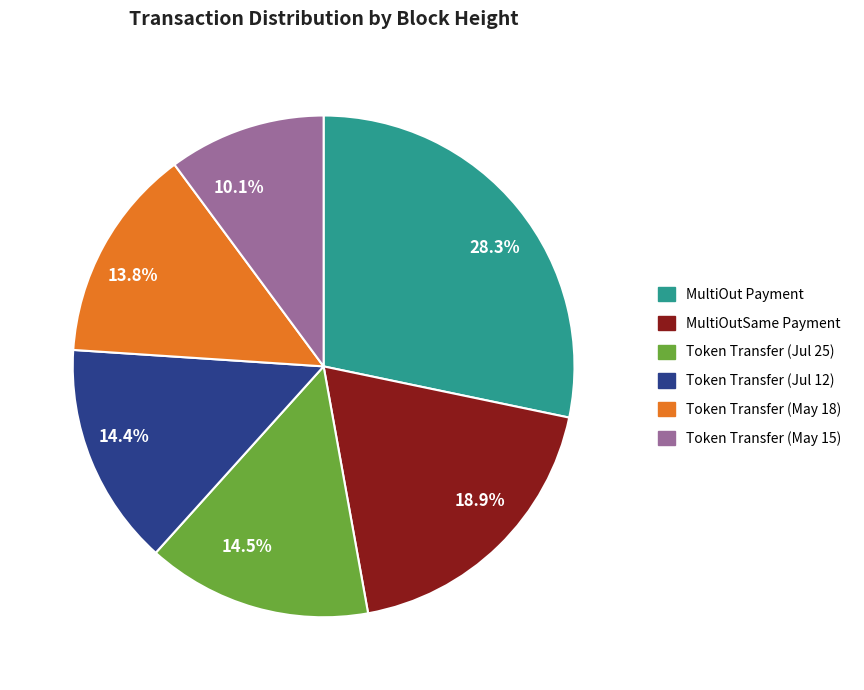

Which slice is the smallest?

10.1%